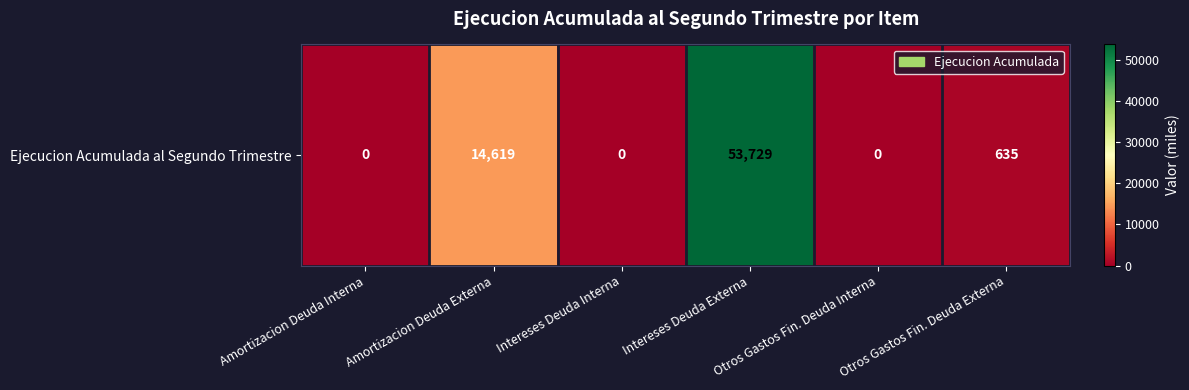

Between Intereses Deuda Interna and Otros Gastos Fin. Deuda Interna, which is larger?

Intereses Deuda Interna